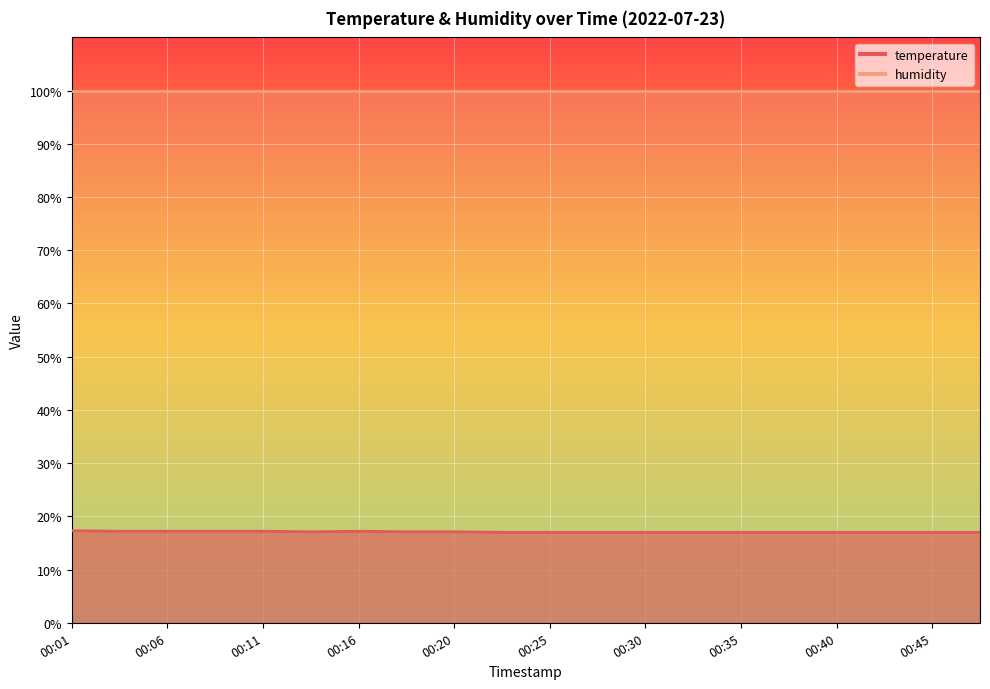

List the labels in order of value, largest first.

00:01, 00:03, 00:06, 00:08, 00:11, 00:16, 00:13, 00:18, 00:20, 00:23, 00:25, 00:28, 00:30, 00:33, 00:35, 00:37, 00:40, 00:42, 00:45, 00:47